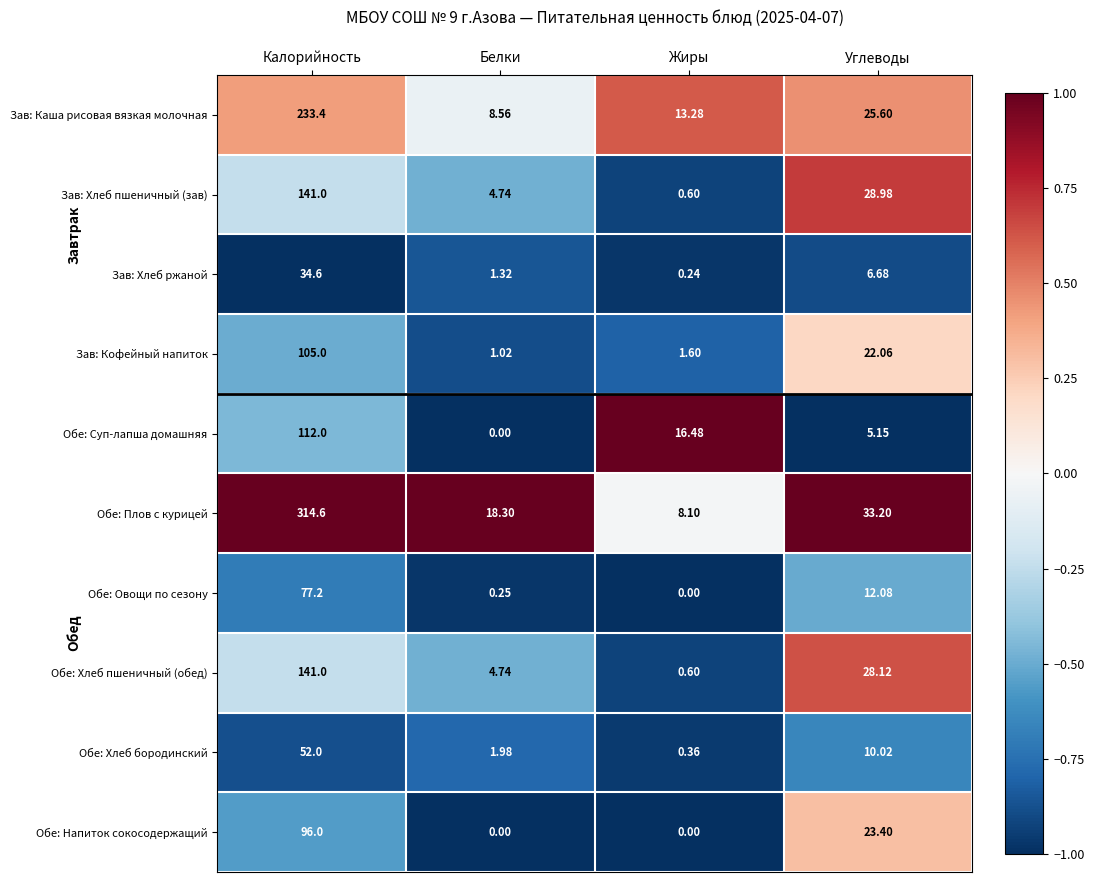

List the labels in order of Зав: Каша рисовая вязкая молочная value, largest first.

Калорийность, Углеводы, Жиры, Белки